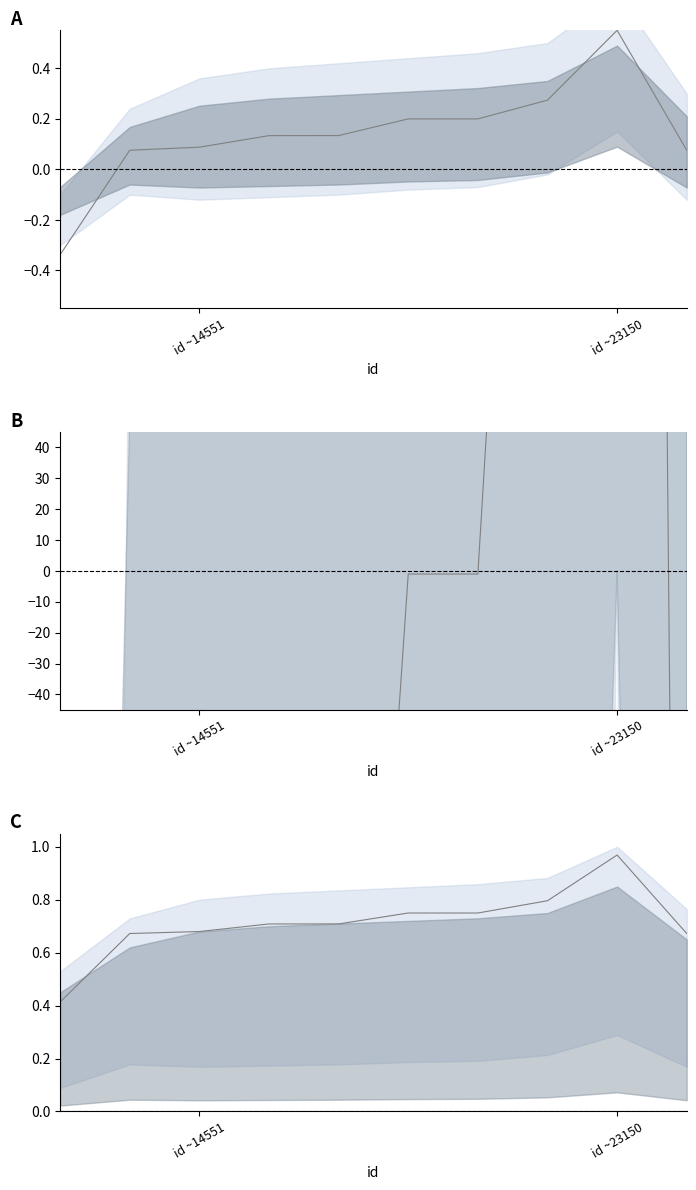

True or false: work_id (scaled) and work_id (normalized) cross at least once.

False